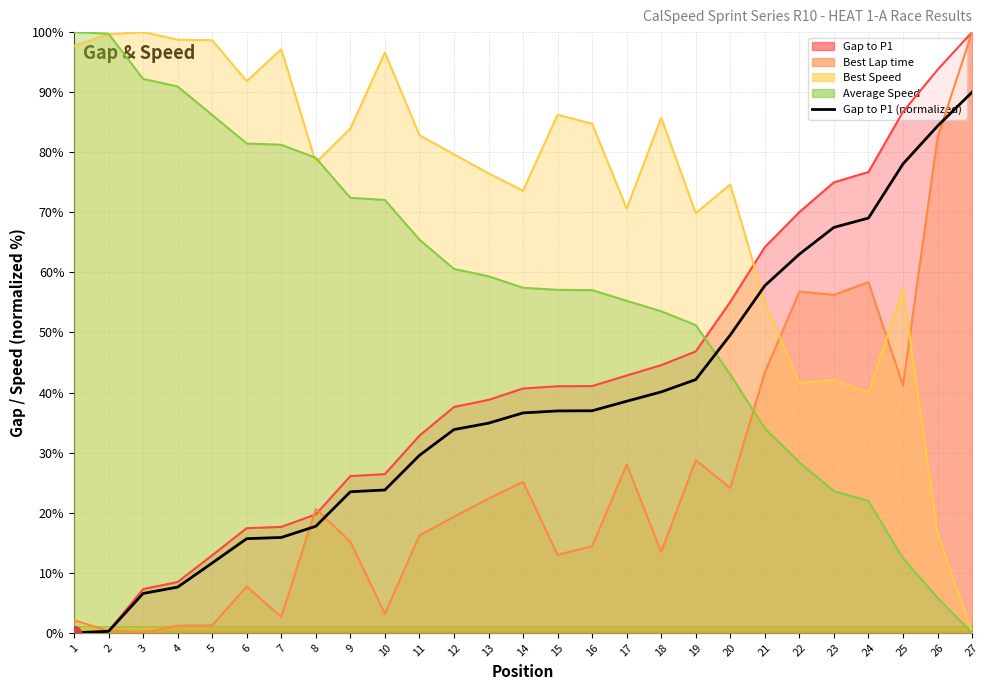

How many series are shown in this chart?

4